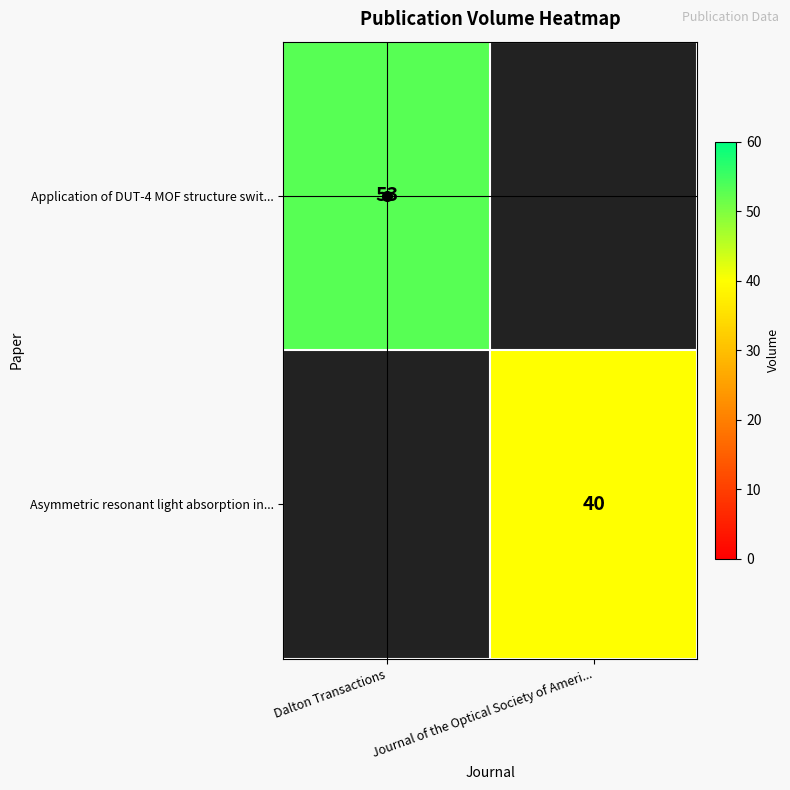

Which label corresponds to the smallest value in the chart?

Journal of the Optical Society of Ameri...